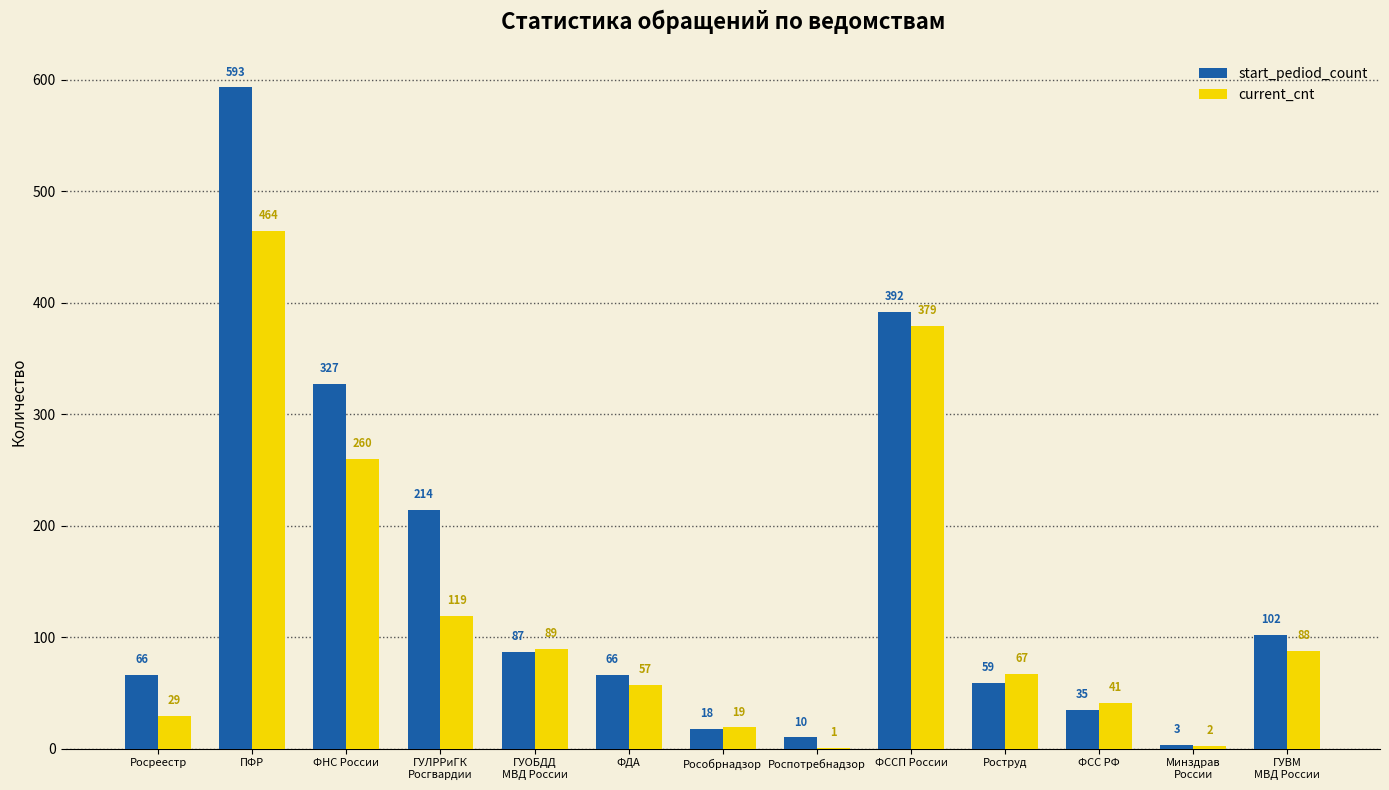

Read the start_pediod_count value at ФССП России, to the nearest 50.

400